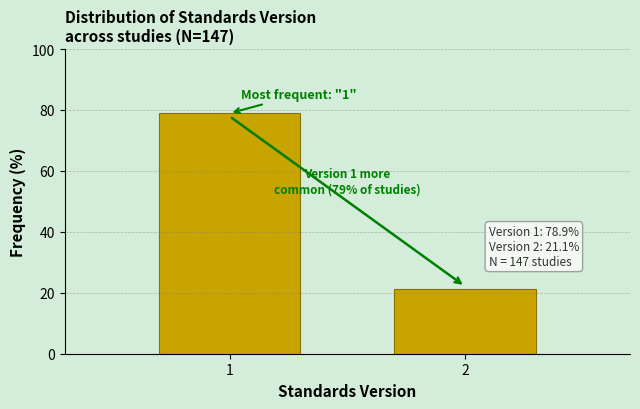

Reading right to left, list all the values displayed in this chart.

2=21.1	1=78.9